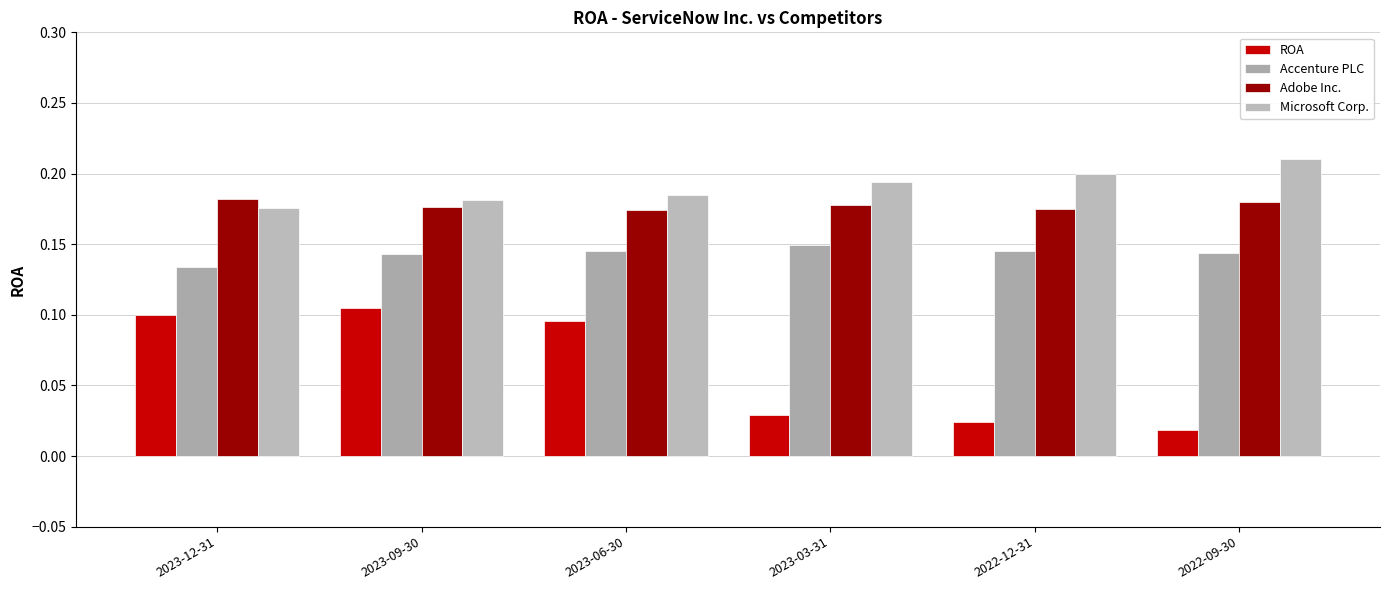

Is it true that Adobe Inc. equals 0.1 at 2023-12-31?

False